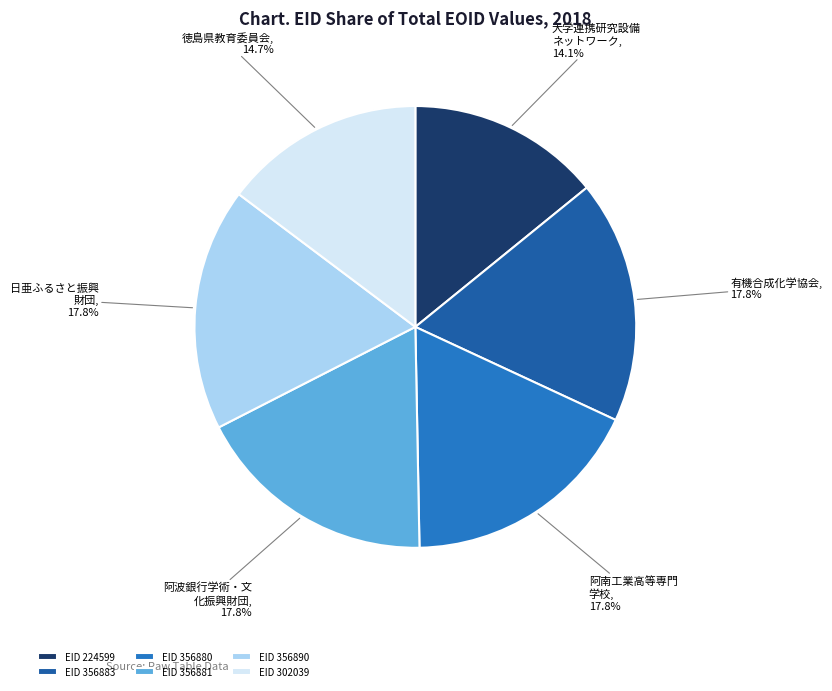

What is the ratio of the value at 阿波銀行学術・文 化振興財団 to the value at 大学連携研究設備 ネットワーク?

1.3